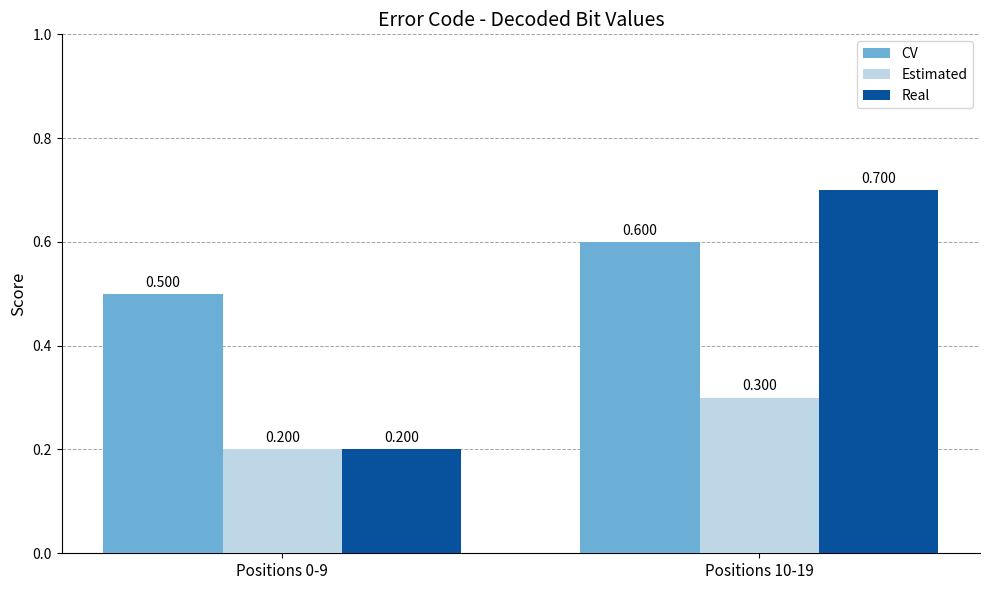

What is the label of the 2nd bar from the right?

Positions 0-9